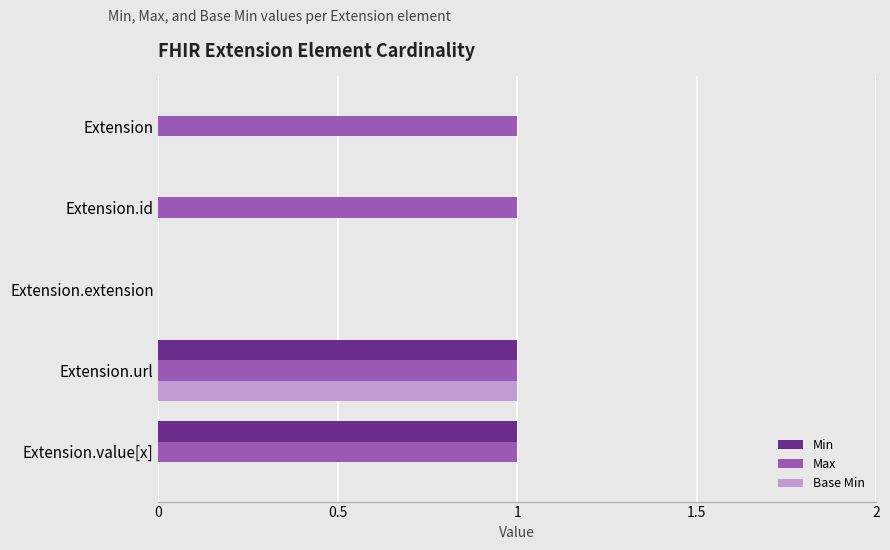

The Base Min series shows 0 at Extension.id. True or false?

True